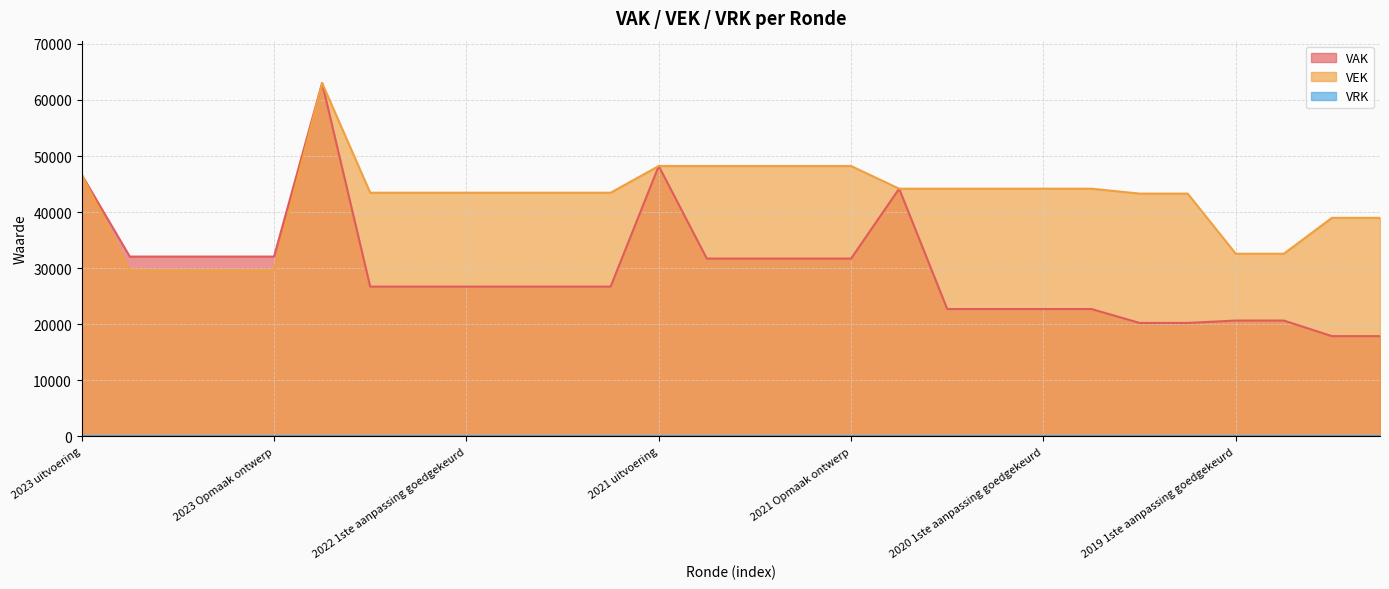

What is the value of the VEK point at the 21st from the left?

44174